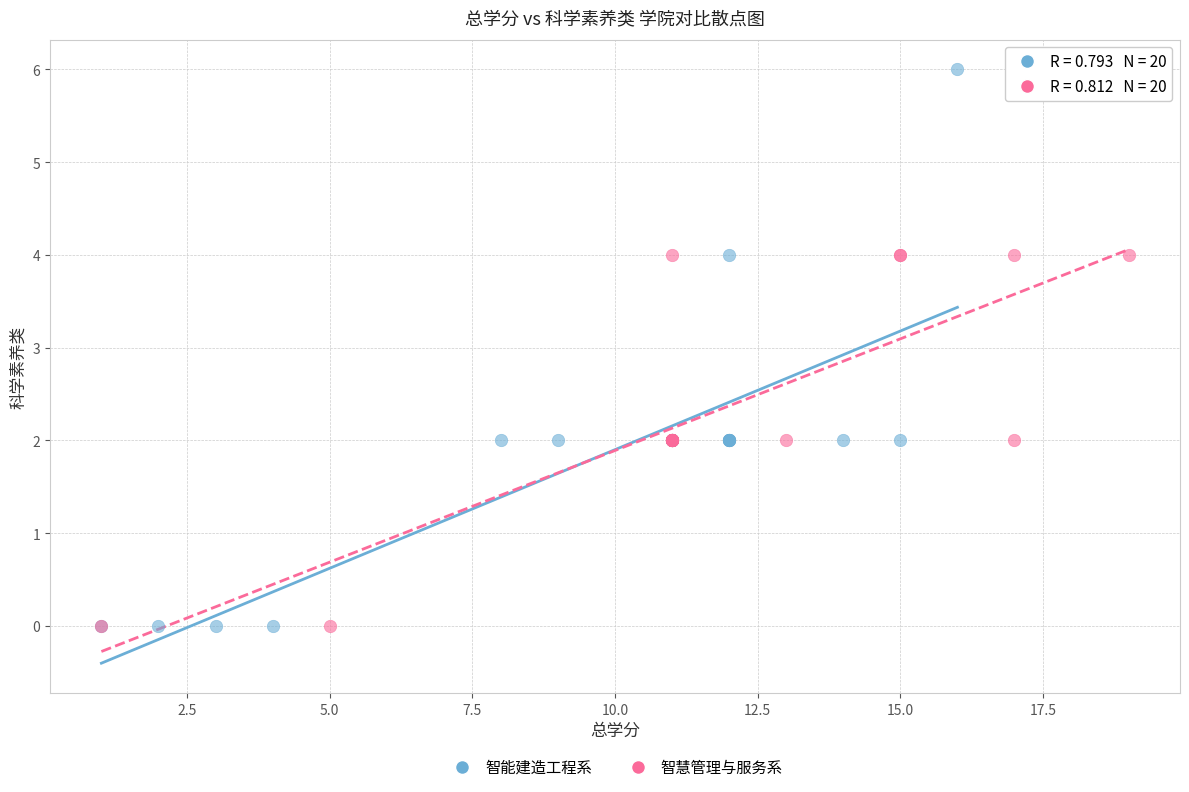

What are all the series names shown in the legend?

智能建造工程系, 智慧管理与服务系